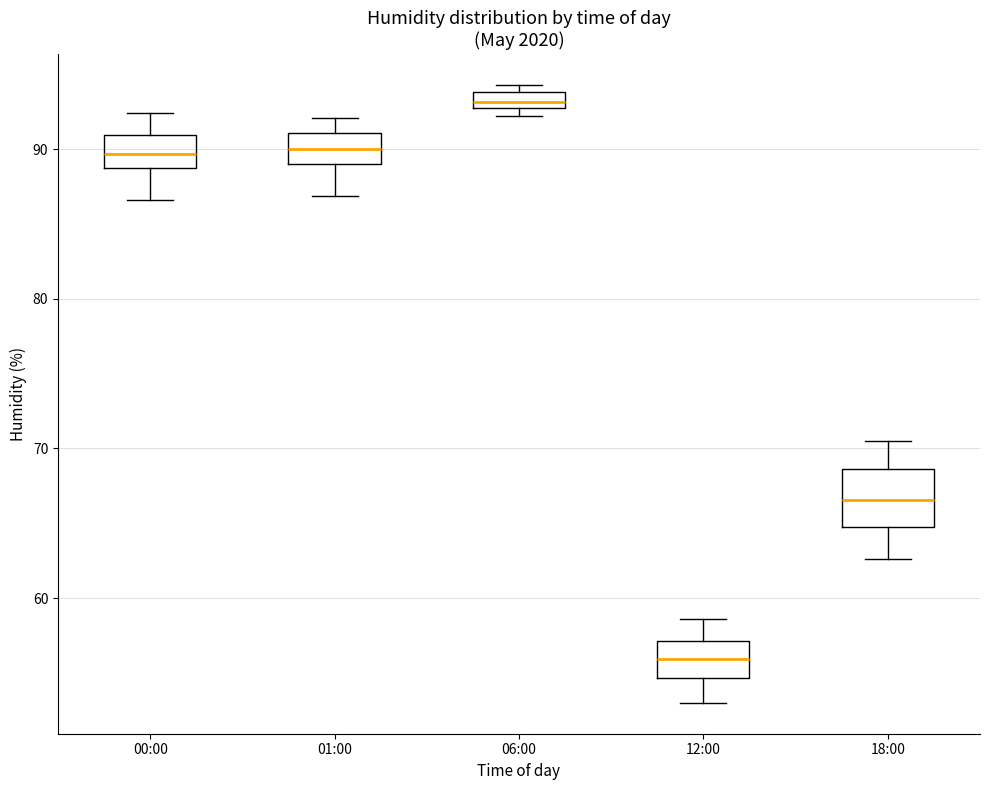

Where is the lower edge of the box for 18:00 on the y-axis? The values are not printed on the chart, so give them approximately, as read against the axis.

65